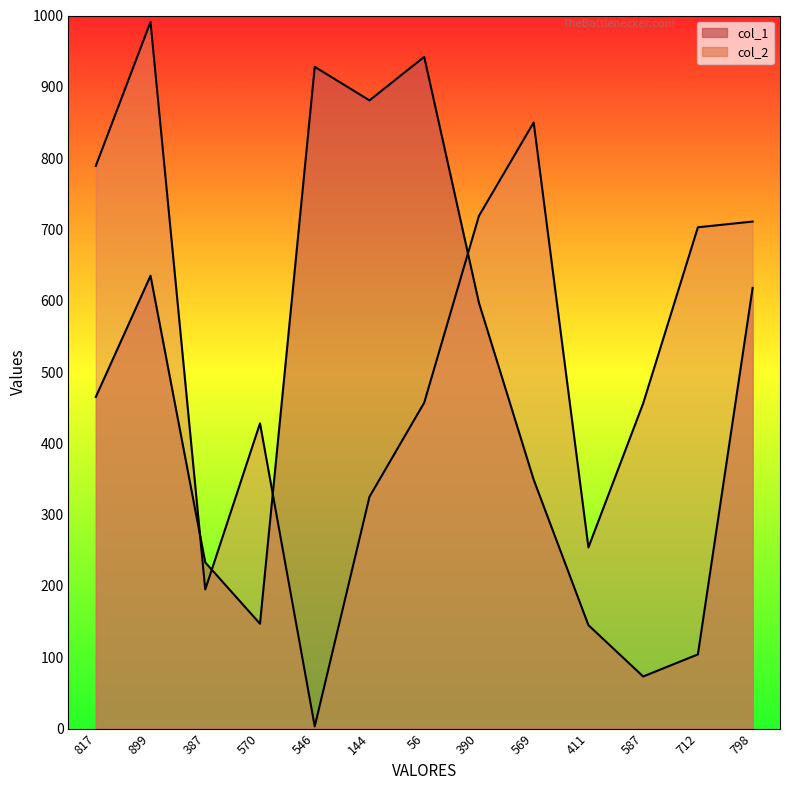

Which category has the lowest value in the col_1 series?

587